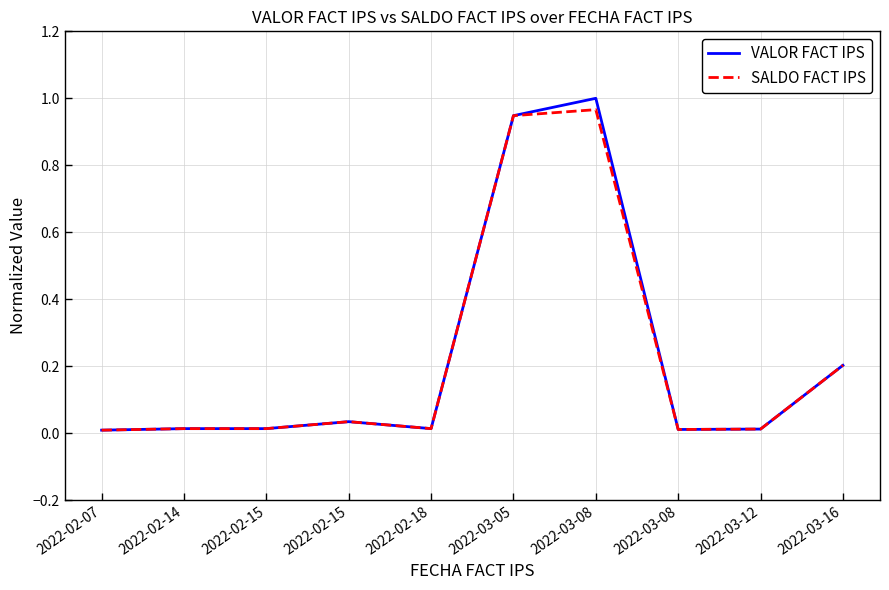

At which label does SALDO FACT IPS reach its minimum?

2022-02-07